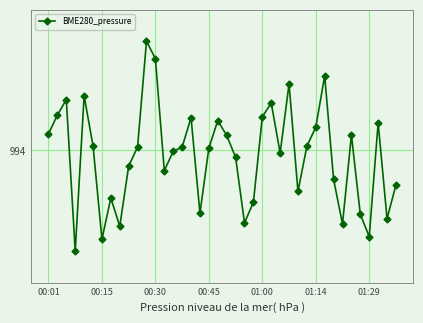

Does the chart have visible grid lines?

Yes